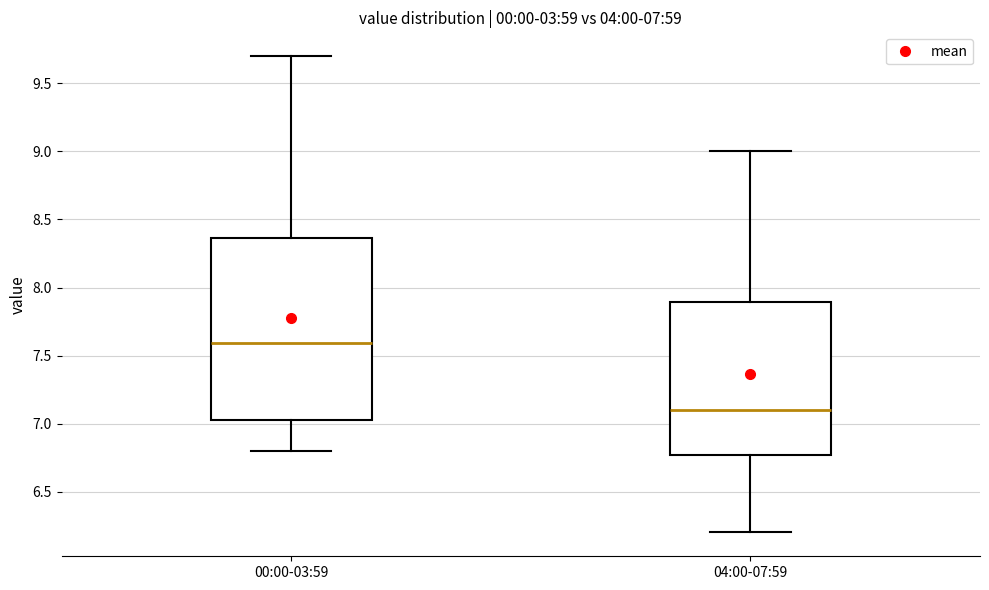

Which box is the tallest, from its lower edge to its upper edge?

00:00-03:59